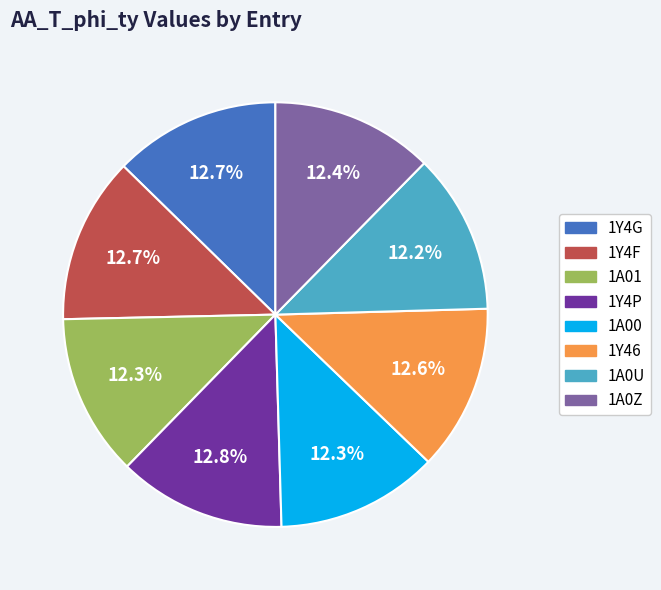

What percentage is the 1A01 slice, to the nearest percent?

12%